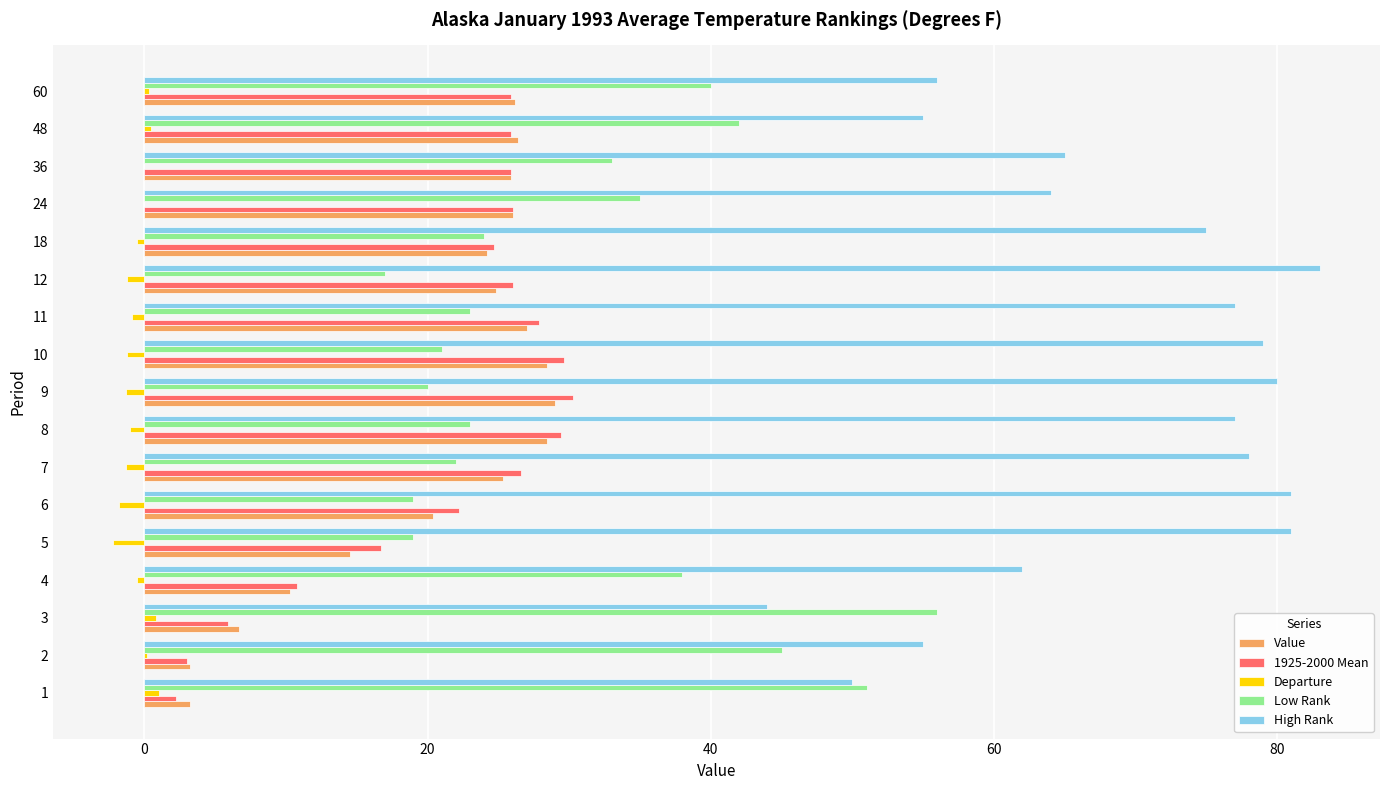

What is the sum of all Low Rank values?

528.0